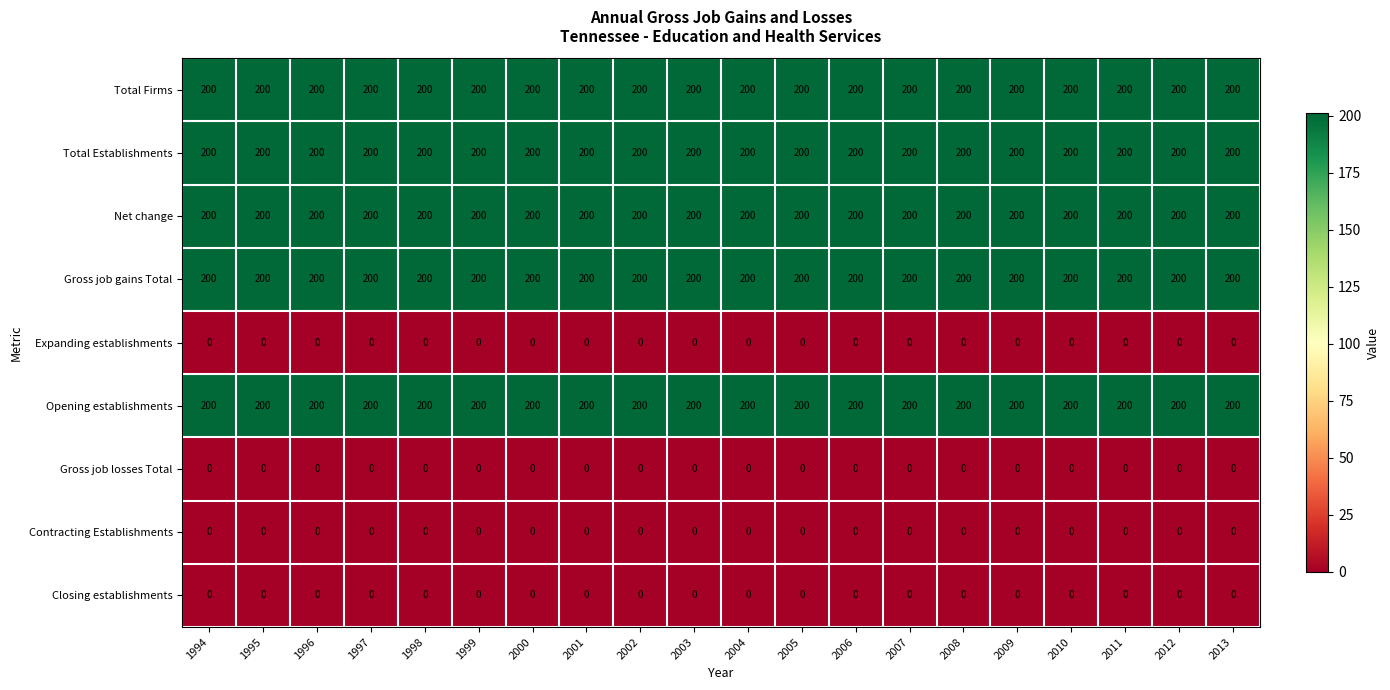

The value of Net change at 2007 is 200. True or false?

True